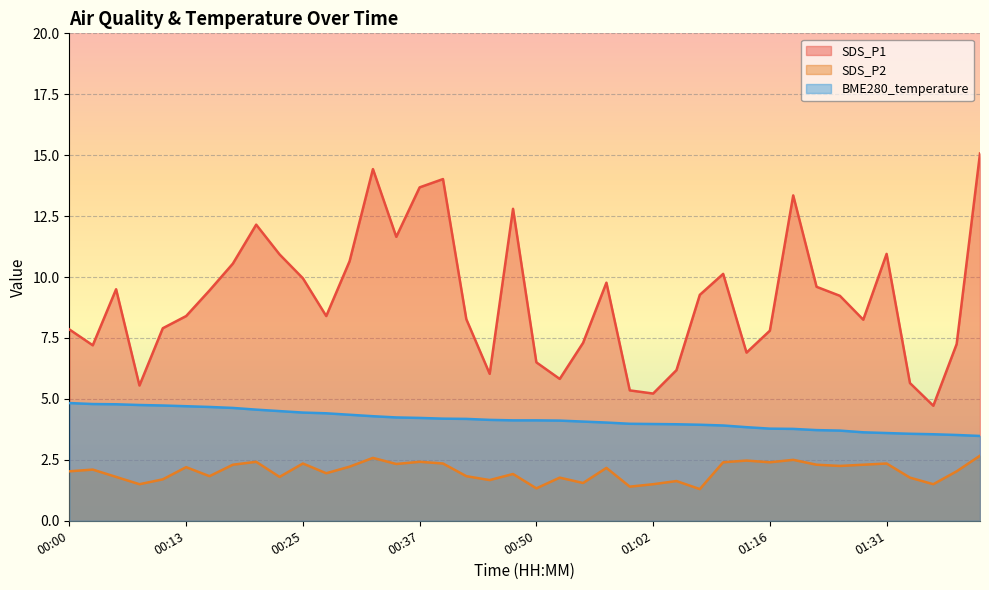

What are all the series names shown in the legend?

SDS_P1, SDS_P2, BME280_temperature